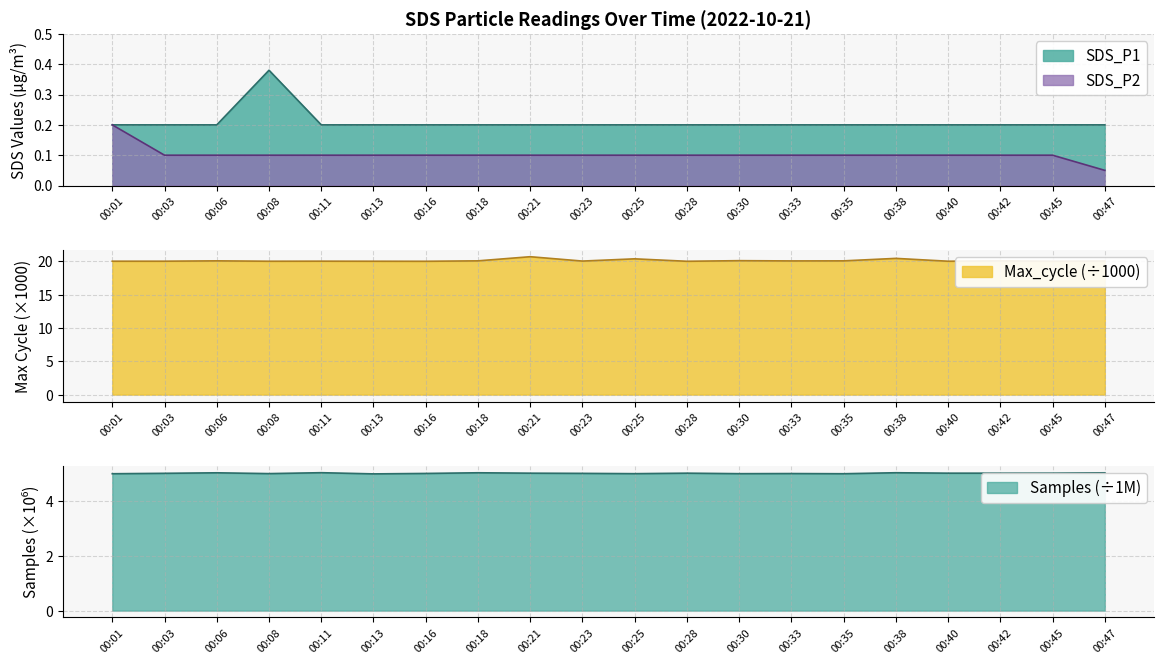

What is the total value across all series at 00:23?

25.4